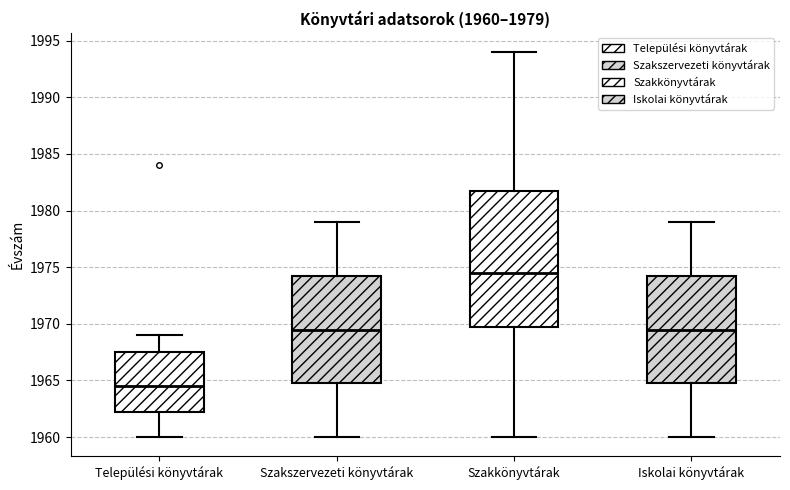

Which box has the highest median line?

Szakkönyvtárak